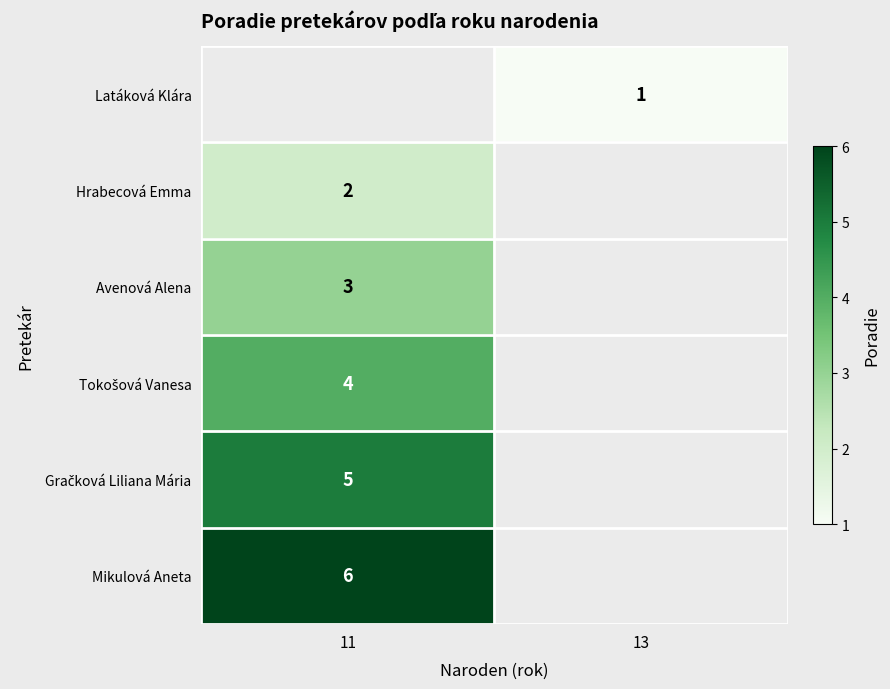

The value of Latáková Klára at 13 is 1. True or false?

True